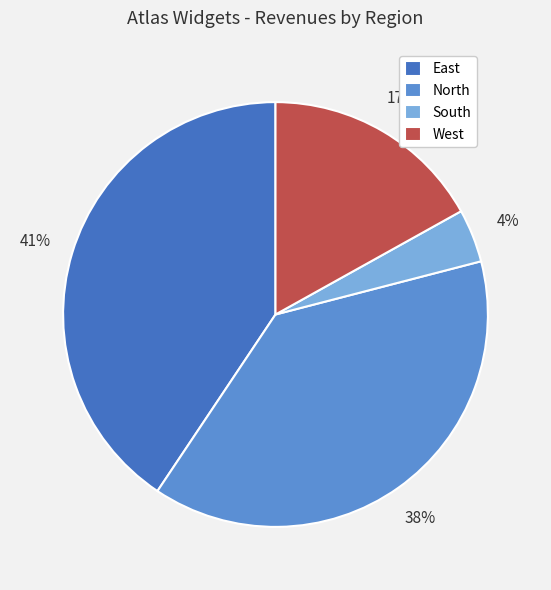

True or false: East accounts for 41% of the total.

True